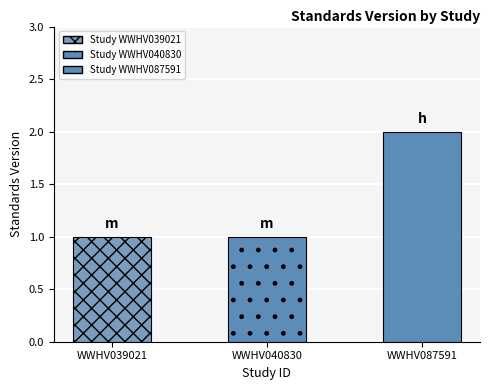

The value at WWHV087591 is 2. True or false?

True